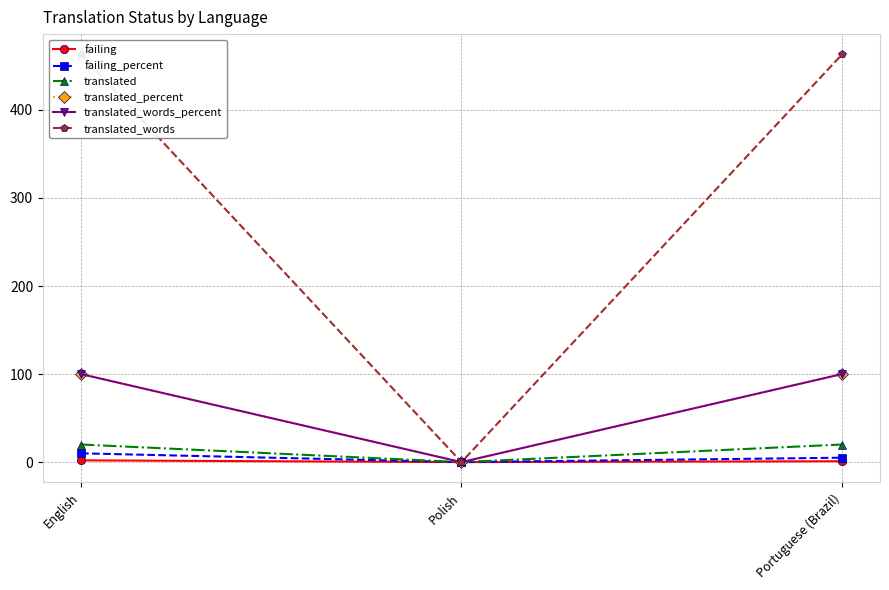

At how many categories does at least one series exceed 333?

2